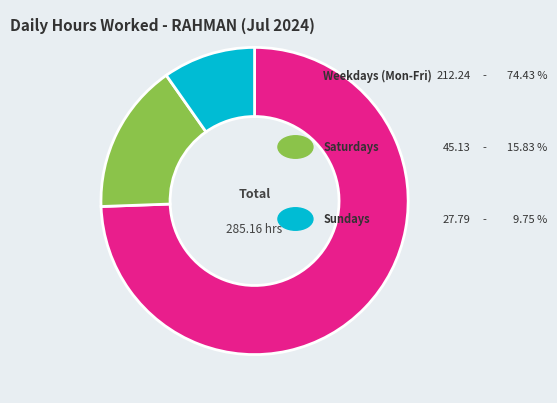

Is there a majority slice in this chart?

Yes